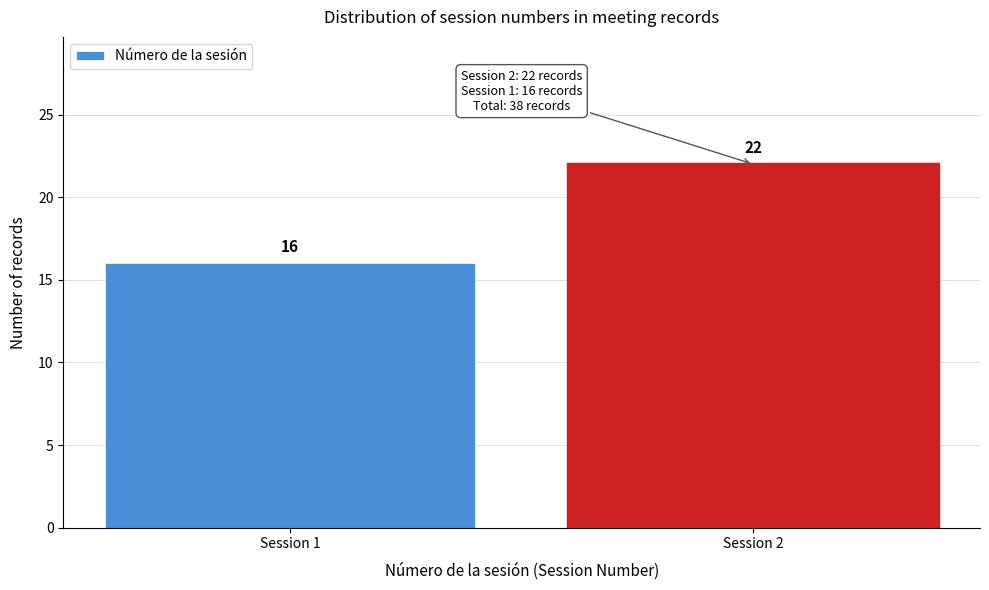

Reading right to left, what are all the values shown in this chart?

Session 2=22	Session 1=16